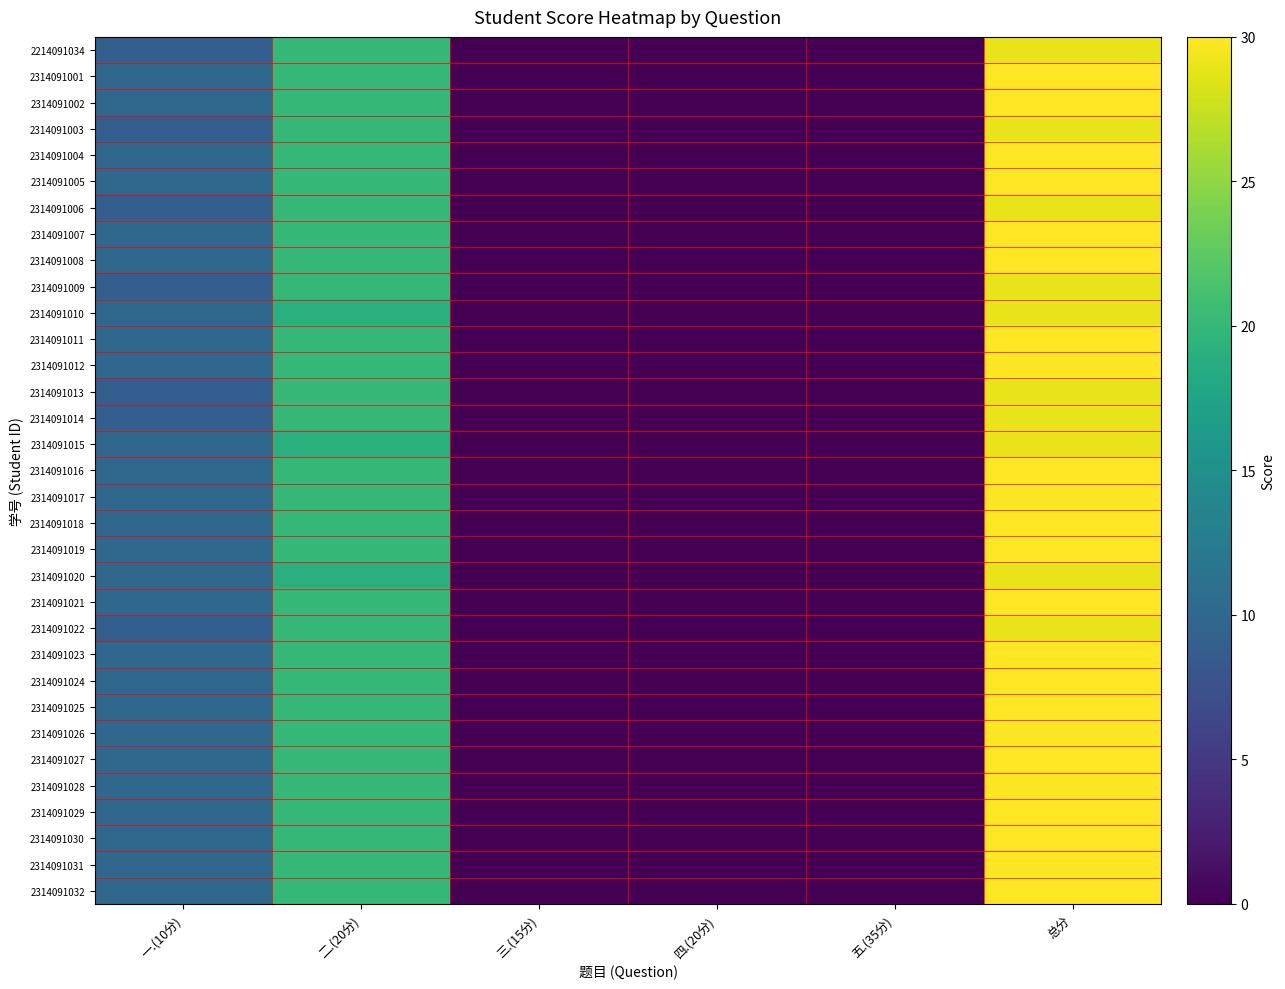

Reading left to right, what are all the values shown in this chart?

2214091034: 一.(10分)=9	二.(20分)=20	三.(15分)=0	四.(20分)=0	五.(35分)=0	总分=29
2314091001: 一.(10分)=10	二.(20分)=20	三.(15分)=0	四.(20分)=0	五.(35分)=0	总分=30
2314091002: 一.(10分)=10	二.(20分)=20	三.(15分)=0	四.(20分)=0	五.(35分)=0	总分=30
2314091003: 一.(10分)=9	二.(20分)=20	三.(15分)=0	四.(20分)=0	五.(35分)=0	总分=29
2314091004: 一.(10分)=10	二.(20分)=20	三.(15分)=0	四.(20分)=0	五.(35分)=0	总分=30
2314091005: 一.(10分)=10	二.(20分)=20	三.(15分)=0	四.(20分)=0	五.(35分)=0	总分=30
2314091006: 一.(10分)=9	二.(20分)=20	三.(15分)=0	四.(20分)=0	五.(35分)=0	总分=29
2314091007: 一.(10分)=10	二.(20分)=20	三.(15分)=0	四.(20分)=0	五.(35分)=0	总分=30
2314091008: 一.(10分)=10	二.(20分)=20	三.(15分)=0	四.(20分)=0	五.(35分)=0	总分=30
2314091009: 一.(10分)=9	二.(20分)=20	三.(15分)=0	四.(20分)=0	五.(35分)=0	总分=29
2314091010: 一.(10分)=10	二.(20分)=19	三.(15分)=0	四.(20分)=0	五.(35分)=0	总分=29
2314091011: 一.(10分)=10	二.(20分)=20	三.(15分)=0	四.(20分)=0	五.(35分)=0	总分=30
2314091012: 一.(10分)=10	二.(20分)=20	三.(15分)=0	四.(20分)=0	五.(35分)=0	总分=30
2314091013: 一.(10分)=9	二.(20分)=20	三.(15分)=0	四.(20分)=0	五.(35分)=0	总分=29
2314091014: 一.(10分)=9	二.(20分)=20	三.(15分)=0	四.(20分)=0	五.(35分)=0	总分=29
2314091015: 一.(10分)=10	二.(20分)=19	三.(15分)=0	四.(20分)=0	五.(35分)=0	总分=29
2314091016: 一.(10分)=10	二.(20分)=20	三.(15分)=0	四.(20分)=0	五.(35分)=0	总分=30
2314091017: 一.(10分)=10	二.(20分)=20	三.(15分)=0	四.(20分)=0	五.(35分)=0	总分=30
2314091018: 一.(10分)=10	二.(20分)=20	三.(15分)=0	四.(20分)=0	五.(35分)=0	总分=30
2314091019: 一.(10分)=10	二.(20分)=20	三.(15分)=0	四.(20分)=0	五.(35分)=0	总分=30
2314091020: 一.(10分)=10	二.(20分)=19	三.(15分)=0	四.(20分)=0	五.(35分)=0	总分=29
2314091021: 一.(10分)=10	二.(20分)=20	三.(15分)=0	四.(20分)=0	五.(35分)=0	总分=30
2314091022: 一.(10分)=9	二.(20分)=20	三.(15分)=0	四.(20分)=0	五.(35分)=0	总分=29
2314091023: 一.(10分)=10	二.(20分)=20	三.(15分)=0	四.(20分)=0	五.(35分)=0	总分=30
2314091024: 一.(10分)=10	二.(20分)=20	三.(15分)=0	四.(20分)=0	五.(35分)=0	总分=30
2314091025: 一.(10分)=10	二.(20分)=20	三.(15分)=0	四.(20分)=0	五.(35分)=0	总分=30
2314091026: 一.(10分)=10	二.(20分)=20	三.(15分)=0	四.(20分)=0	五.(35分)=0	总分=30
2314091027: 一.(10分)=10	二.(20分)=20	三.(15分)=0	四.(20分)=0	五.(35分)=0	总分=30
2314091028: 一.(10分)=10	二.(20分)=20	三.(15分)=0	四.(20分)=0	五.(35分)=0	总分=30
2314091029: 一.(10分)=10	二.(20分)=20	三.(15分)=0	四.(20分)=0	五.(35分)=0	总分=30
2314091030: 一.(10分)=10	二.(20分)=20	三.(15分)=0	四.(20分)=0	五.(35分)=0	总分=30
2314091031: 一.(10分)=10	二.(20分)=20	三.(15分)=0	四.(20分)=0	五.(35分)=0	总分=30
2314091032: 一.(10分)=10	二.(20分)=20	三.(15分)=0	四.(20分)=0	五.(35分)=0	总分=30